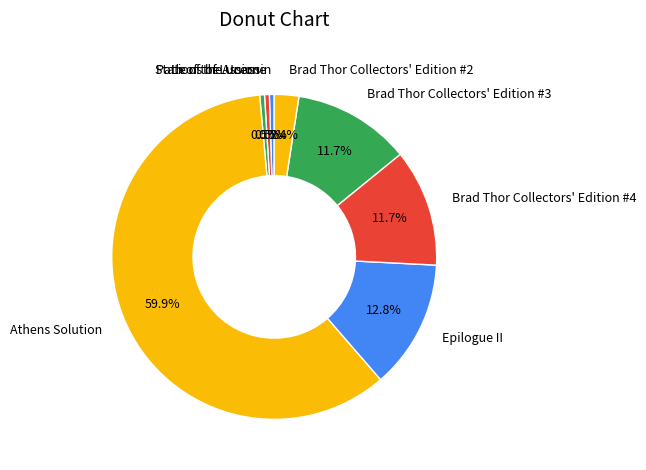

Which category has the biggest portion of the pie?

Athens Solution